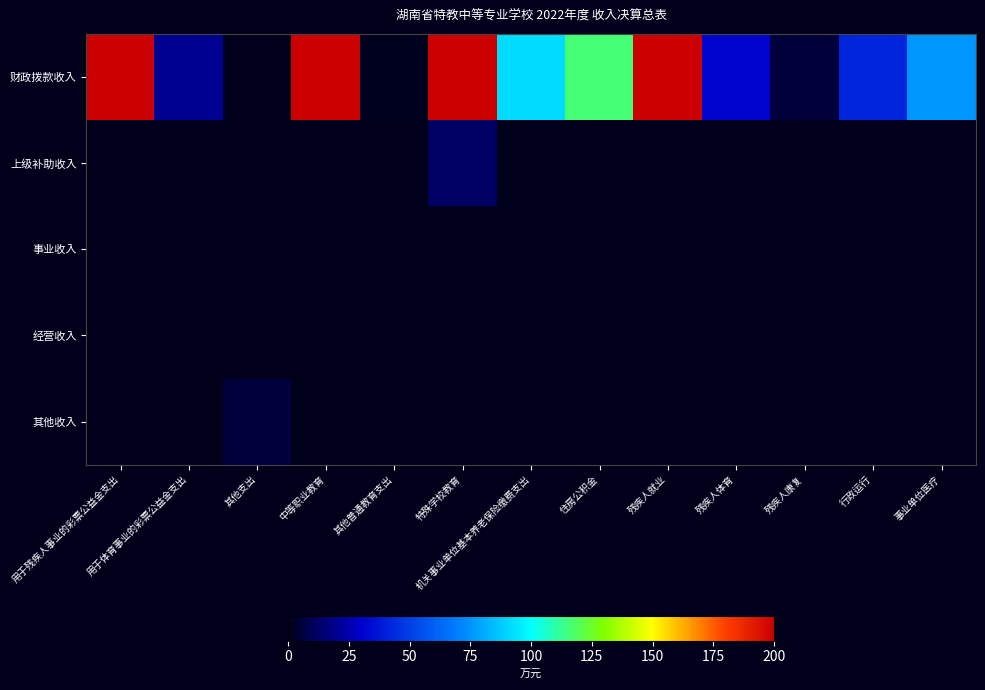

At how many categories does at least one series exceed 348?

4